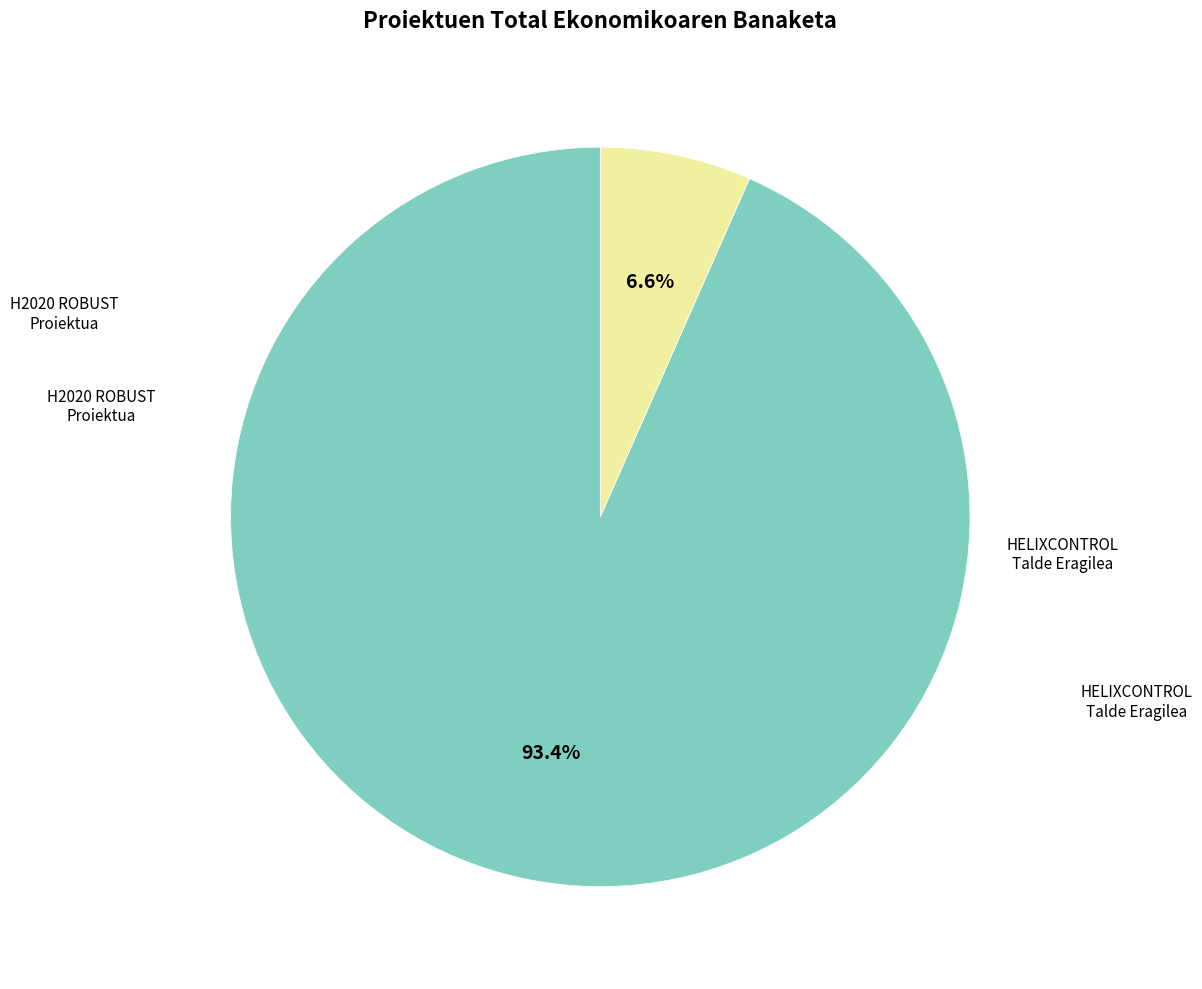

Does any single category account for the majority?

Yes